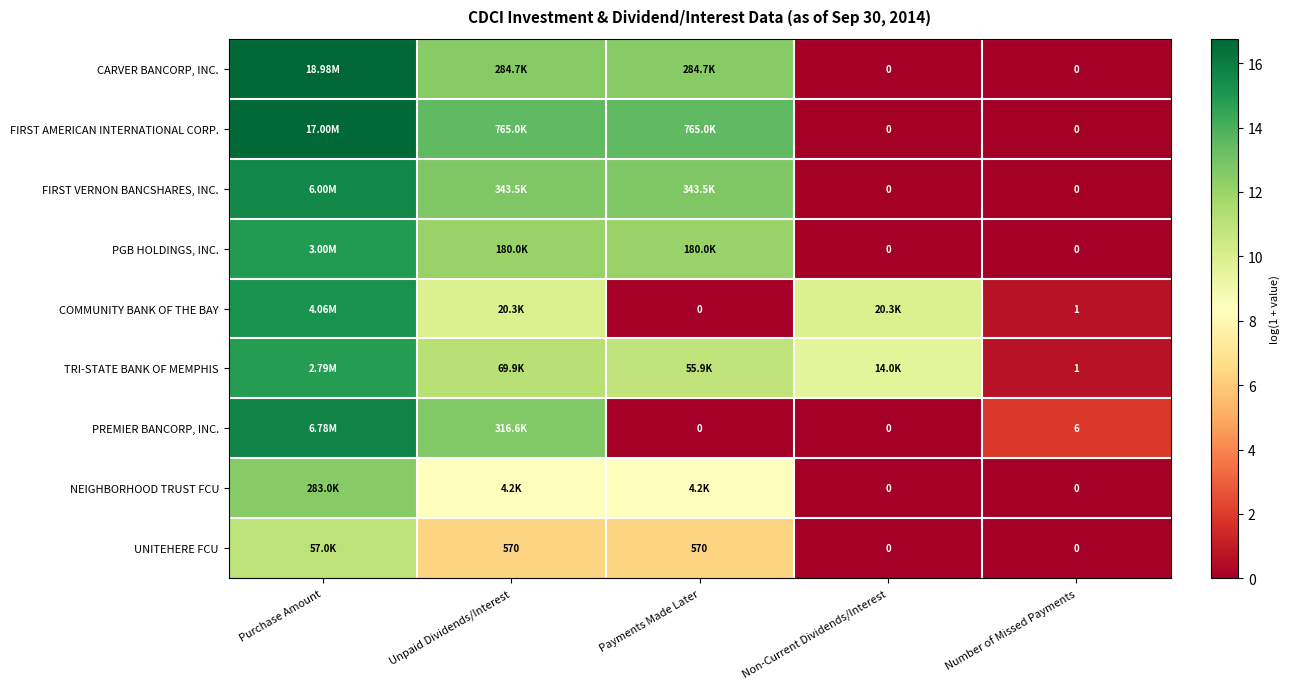

At which category is the sum across all series the highest?

Purchase Amount